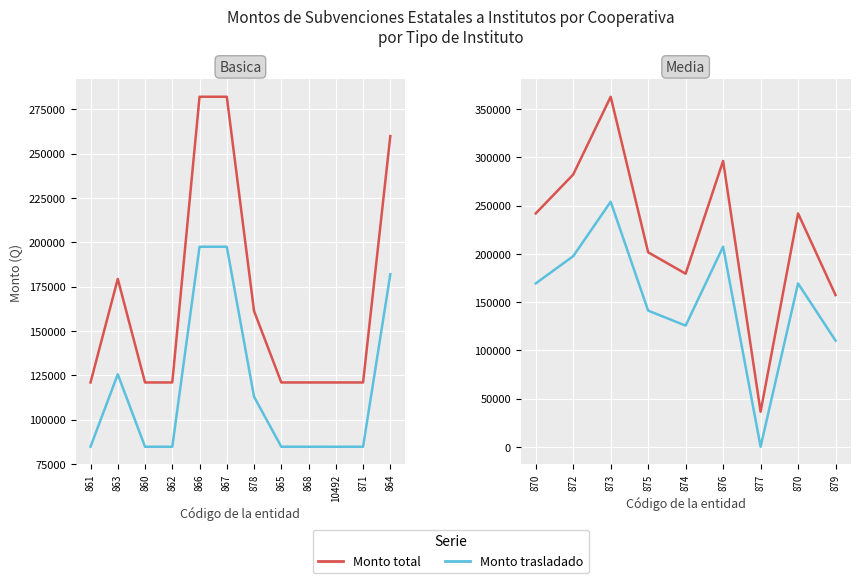

True or false: Monto total and Monto trasladado cross at least once.

False